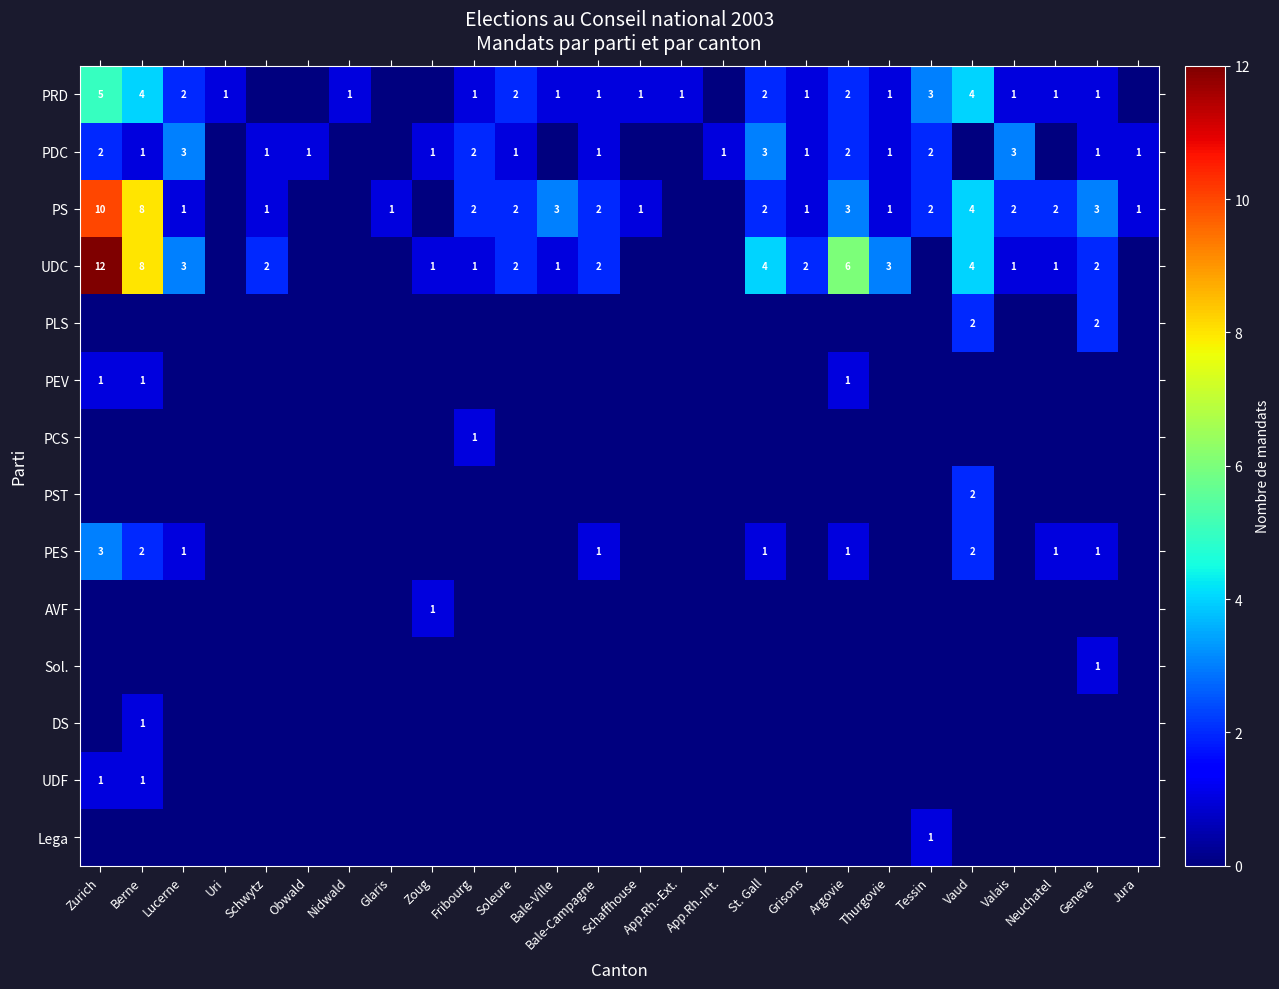

The value of UDF at Zurich is 1. True or false?

True